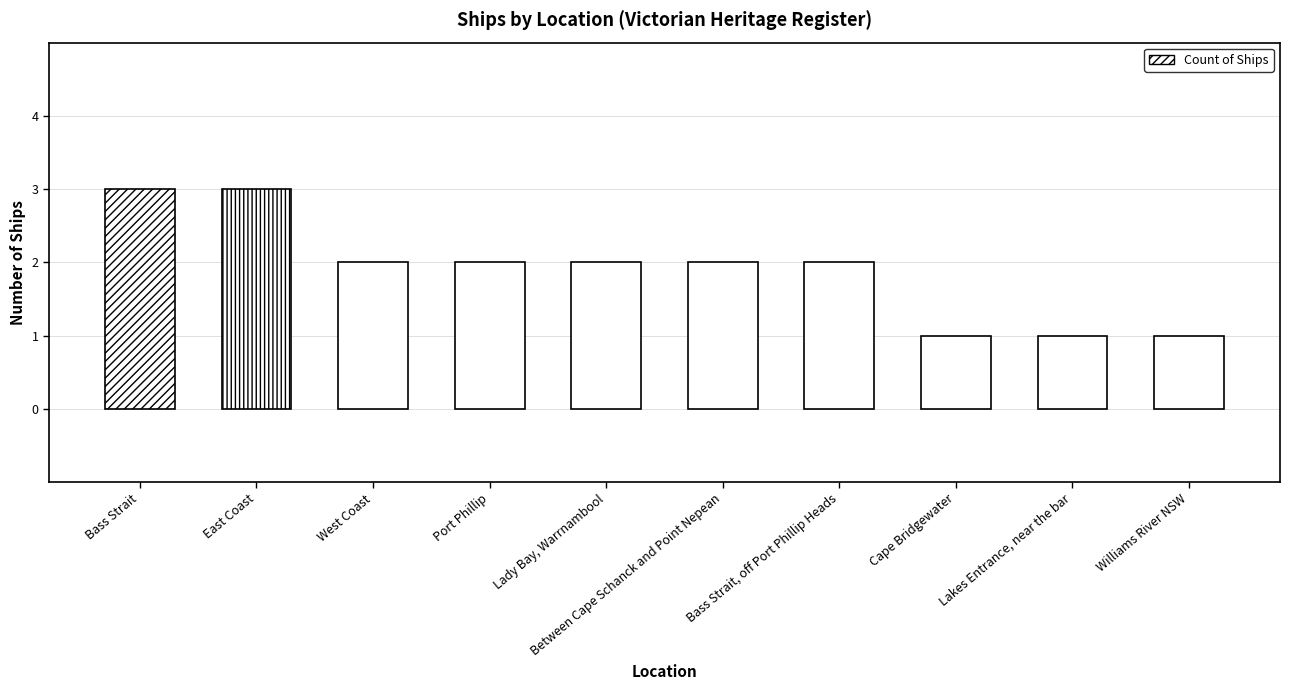

What is the change in value from West Coast to Cape Bridgewater?

-1